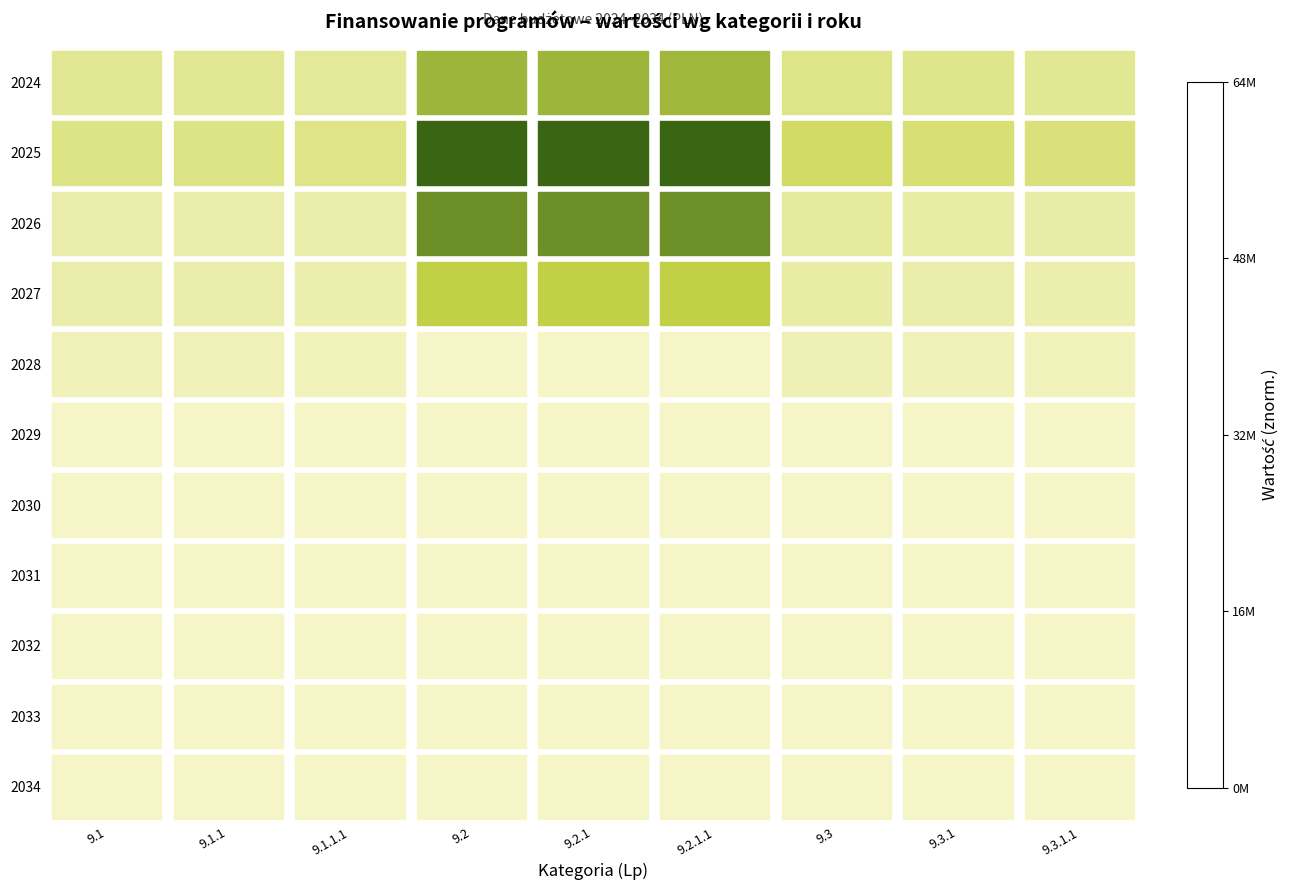

Reading left to right, extract all data points from this chart.

2024: 9.1=0.1	9.1.1=0.1	9.1.1.1=0.1	9.2=0.5	9.2.1=0.5	9.2.1.1=0.5	9.3=0.2	9.3.1=0.2	9.3.1.1=0.1
2025: 9.1=0.2	9.1.1=0.2	9.1.1.1=0.2	9.2=1.0	9.2.1=1.0	9.2.1.1=1.0	9.3=0.3	9.3.1=0.2	9.3.1.1=0.2
2026: 9.1=0.1	9.1.1=0.1	9.1.1.1=0.1	9.2=0.7	9.2.1=0.7	9.2.1.1=0.7	9.3=0.1	9.3.1=0.1	9.3.1.1=0.1
2027: 9.1=0.1	9.1.1=0.1	9.1.1.1=0.1	9.2=0.4	9.2.1=0.4	9.2.1.1=0.4	9.3=0.1	9.3.1=0.1	9.3.1.1=0.1
2028: 9.1=0.0	9.1.1=0.0	9.1.1.1=0.0	9.2=0.0	9.2.1=0.0	9.2.1.1=0.0	9.3=0.0	9.3.1=0.0	9.3.1.1=0.0
2029: 9.1=0.0	9.1.1=0.0	9.1.1.1=0.0	9.2=0.0	9.2.1=0.0	9.2.1.1=0.0	9.3=0.0	9.3.1=0.0	9.3.1.1=0.0
2030: 9.1=0.0	9.1.1=0.0	9.1.1.1=0.0	9.2=0.0	9.2.1=0.0	9.2.1.1=0.0	9.3=0.0	9.3.1=0.0	9.3.1.1=0.0
2031: 9.1=0.0	9.1.1=0.0	9.1.1.1=0.0	9.2=0.0	9.2.1=0.0	9.2.1.1=0.0	9.3=0.0	9.3.1=0.0	9.3.1.1=0.0
2032: 9.1=0.0	9.1.1=0.0	9.1.1.1=0.0	9.2=0.0	9.2.1=0.0	9.2.1.1=0.0	9.3=0.0	9.3.1=0.0	9.3.1.1=0.0
2033: 9.1=0.0	9.1.1=0.0	9.1.1.1=0.0	9.2=0.0	9.2.1=0.0	9.2.1.1=0.0	9.3=0.0	9.3.1=0.0	9.3.1.1=0.0
2034: 9.1=0.0	9.1.1=0.0	9.1.1.1=0.0	9.2=0.0	9.2.1=0.0	9.2.1.1=0.0	9.3=0.0	9.3.1=0.0	9.3.1.1=0.0